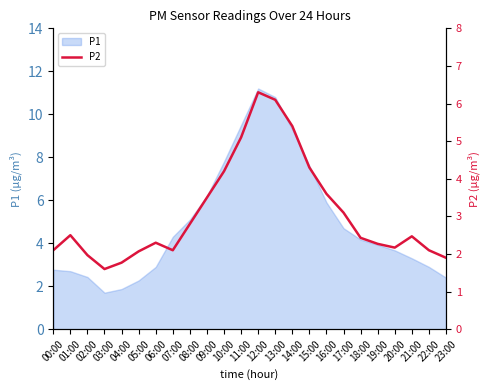

What is the difference between the values at 11:00 and 14:00?

0.3